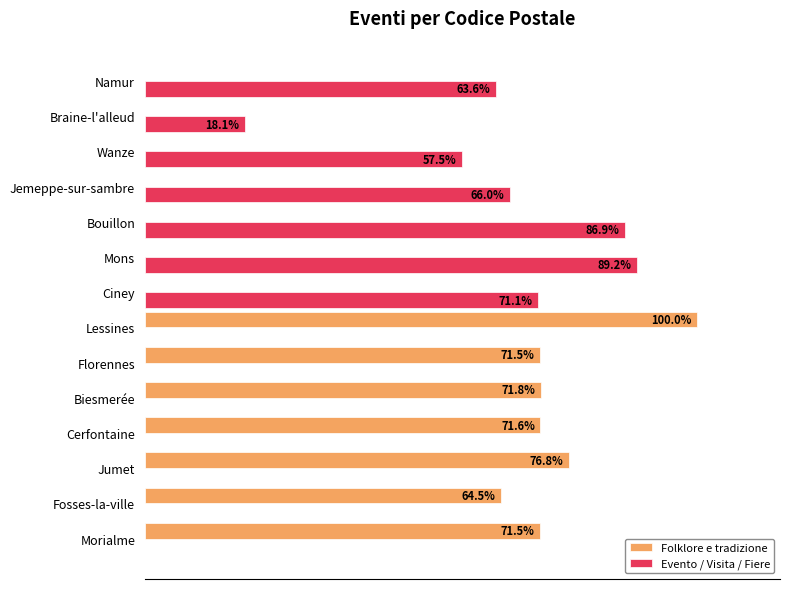

Which label corresponds to the largest value in the chart?

Lessines